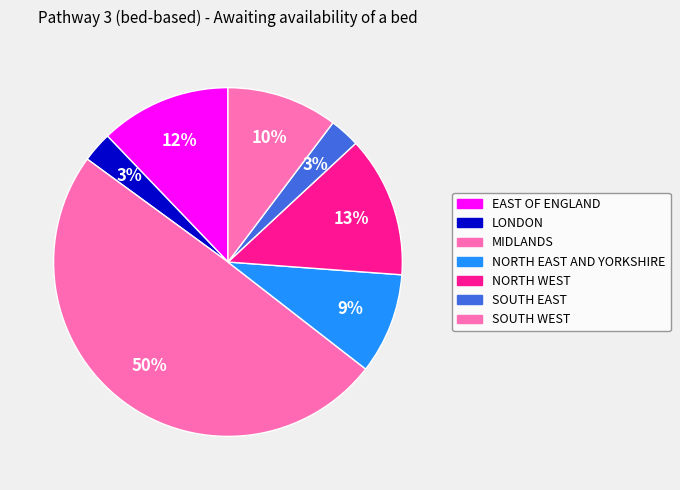

The SOUTH WEST slice represents 25% of the pie. True or false?

False